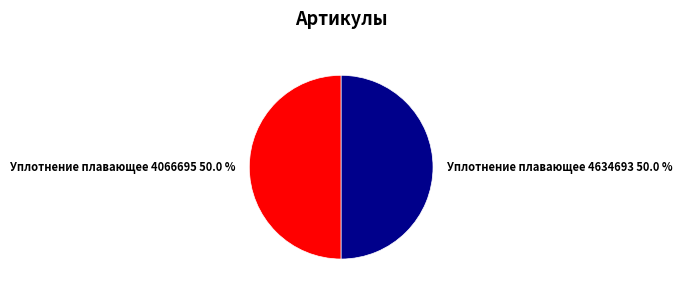

To the nearest percent, what portion does Уплотнение плавающее 4634693 represent?

50%